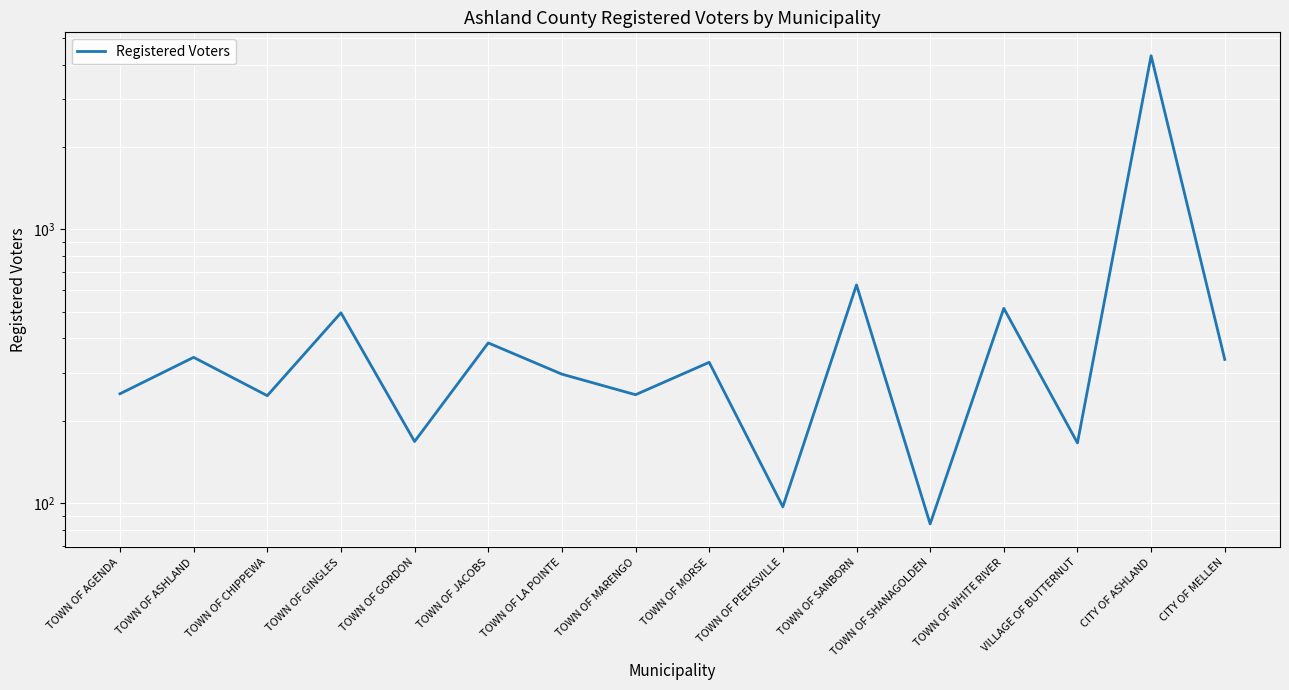

Count the number of data series in this chart.

1